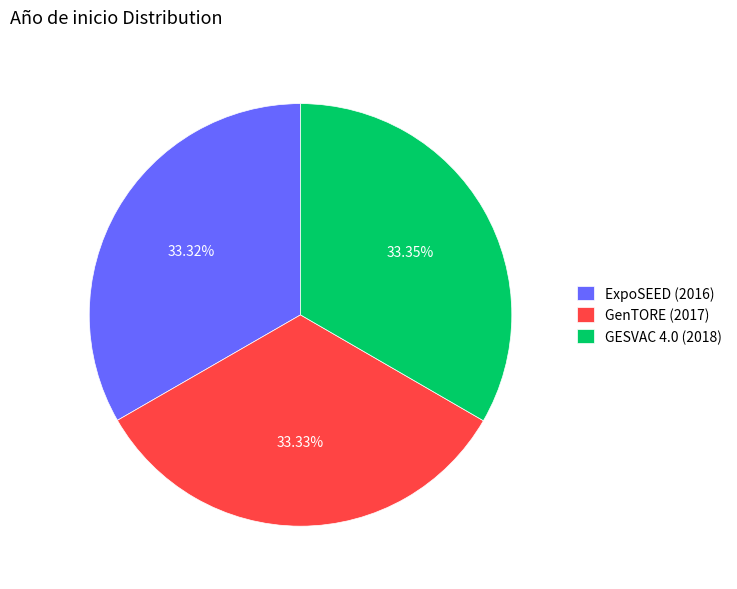

Approximately how many times larger is the value at GESVAC 4.0 (2018) compared to ExpoSEED (2016)?

1.0